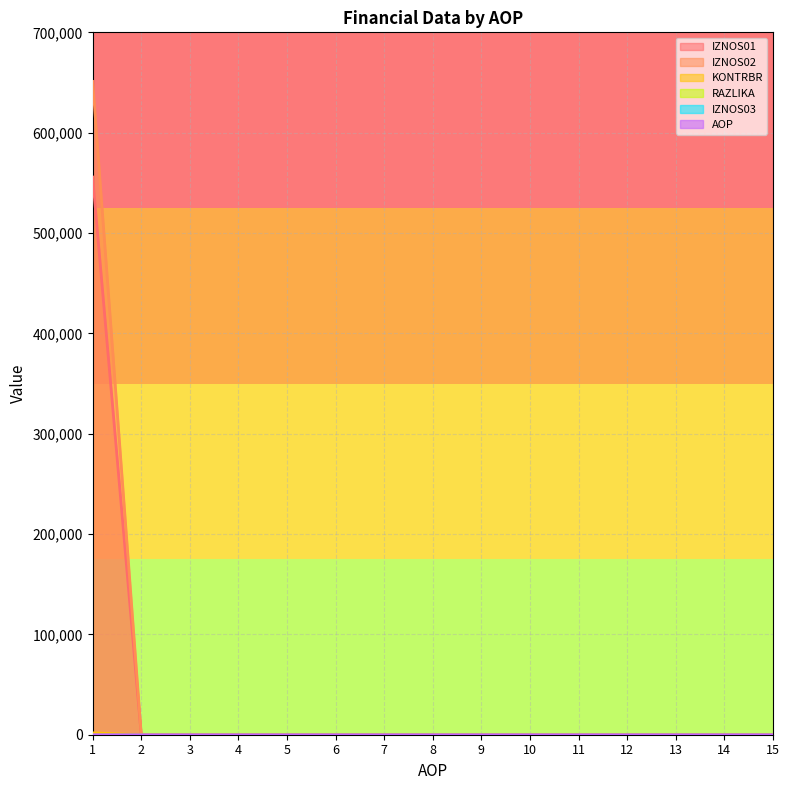

What is the greatest value displayed?

651072.8